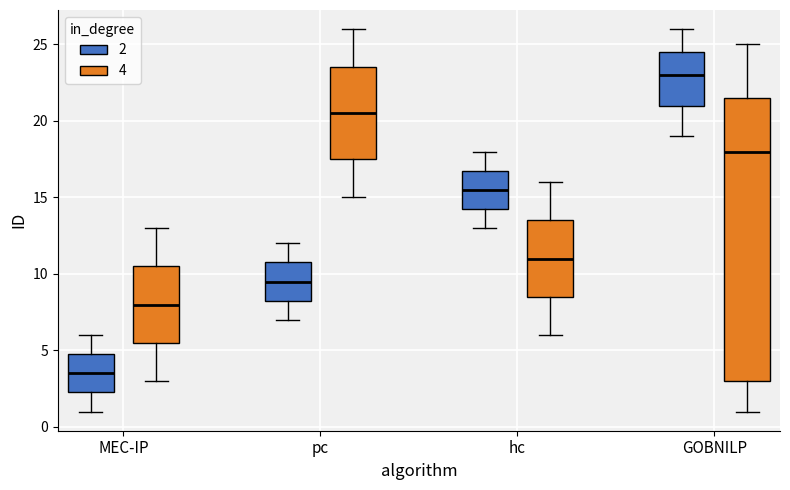

Reading left to right, transcribe this box plot: for each box, give where its median line is, the range the box spans, and where its two whiskers end, as read against the y-axis. The values are not printed on the chart, so give them approximately, as read against the axis.

MEC-IP (2): median 3.5, box 2.5 to 5.0, whiskers 1.0 to 6.0
MEC-IP (4): median 8.0, box 5.5 to 10.5, whiskers 3.0 to 13.0
pc (2): median 9.5, box 8.5 to 11.0, whiskers 7.0 to 12.0
pc (4): median 20.5, box 17.5 to 23.5, whiskers 15.0 to 26.0
hc (2): median 15.5, box 14.5 to 17.0, whiskers 13.0 to 18.0
hc (4): median 11.0, box 8.5 to 13.5, whiskers 6.0 to 16.0
GOBNILP (2): median 23.0, box 21.0 to 24.5, whiskers 19.0 to 26.0
GOBNILP (4): median 18.0, box 3.0 to 21.5, whiskers 1.0 to 25.0